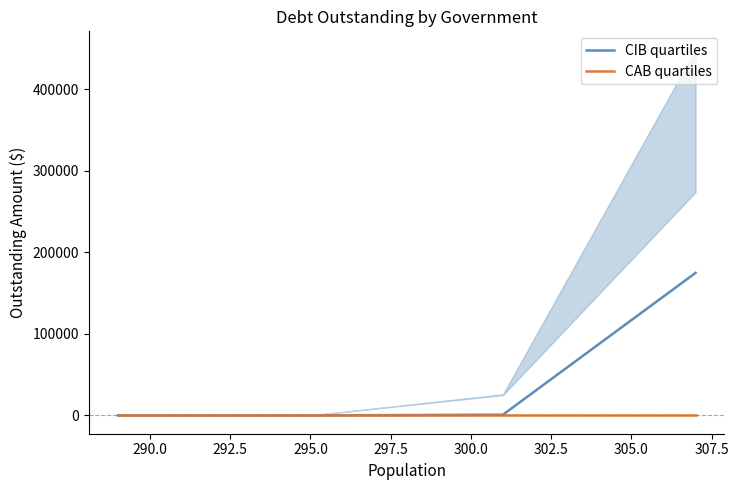

What are all the series names shown in the legend?

CIB quartiles, CAB quartiles